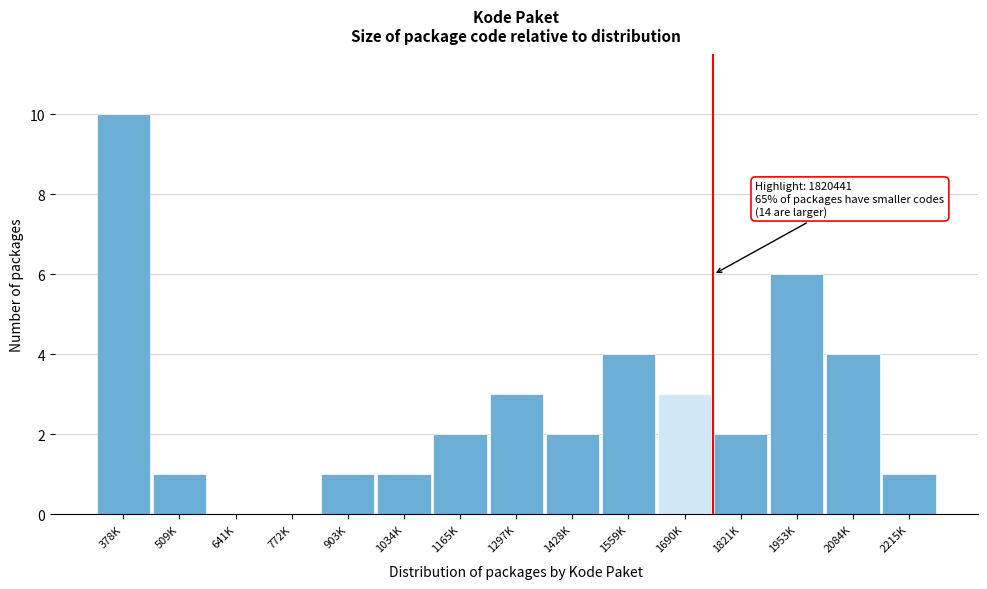

Reading right to left, list all the values displayed in this chart.

2215K=1	2084K=4	1953K=6	1821K=2	1690K=3	1559K=4	1428K=2	1297K=3	1165K=2	1034K=1	903K=1	772K=0	641K=0	509K=1	378K=10